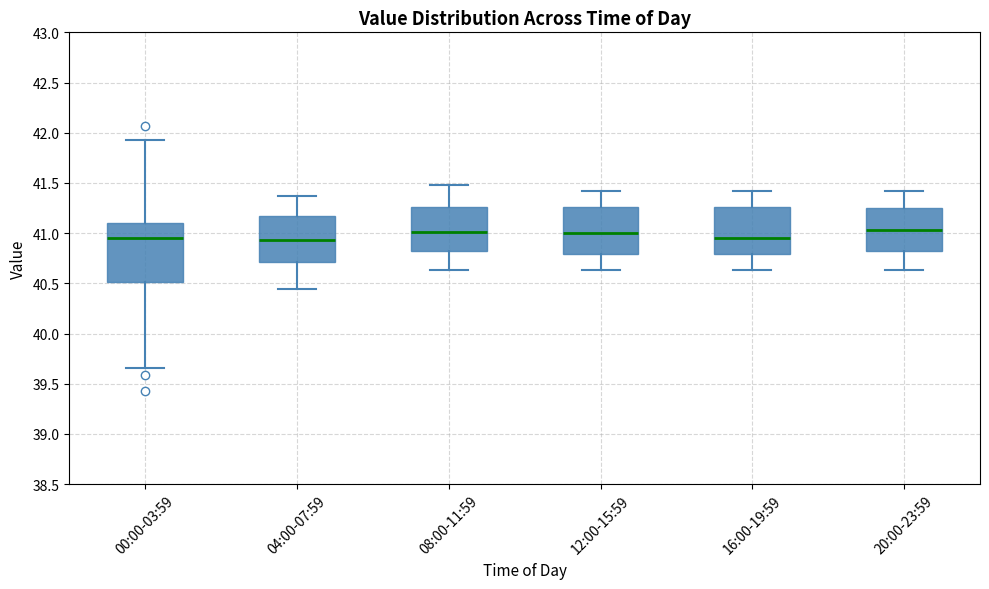

Reading left to right, read every box against the y-axis: the position of its median line, the range the box covers, and the ends of its whiskers. The values are not printed on the chart, so give them approximately, as read against the axis.

00:00-03:59: median 40.95, box 40.50 to 41.10, whiskers 39.65 to 41.95
04:00-07:59: median 40.95, box 40.70 to 41.15, whiskers 40.45 to 41.35
08:00-11:59: median 41.00, box 40.80 to 41.25, whiskers 40.65 to 41.50
12:00-15:59: median 41.00, box 40.80 to 41.25, whiskers 40.65 to 41.40
16:00-19:59: median 40.95, box 40.80 to 41.25, whiskers 40.65 to 41.40
20:00-23:59: median 41.05, box 40.80 to 41.25, whiskers 40.65 to 41.40